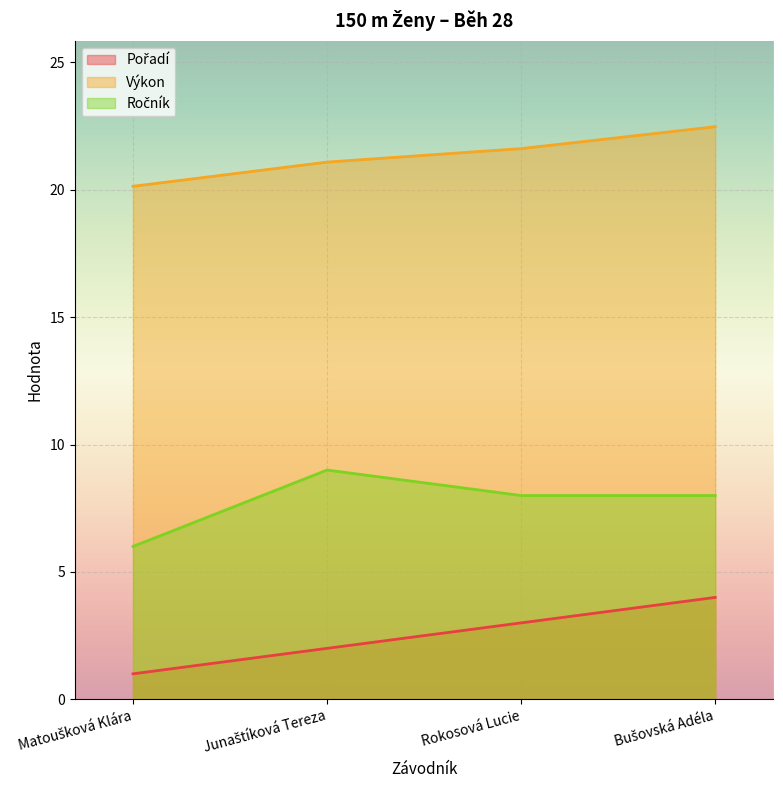

Rank the series at Bušovská Adéla from lowest to highest value.

Pořadí, Ročník, Výkon